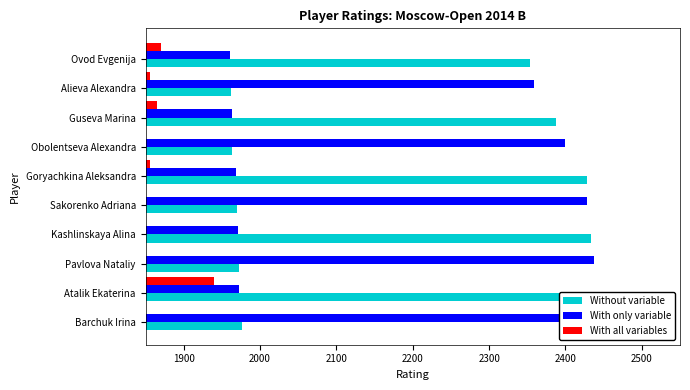

What is the difference between the maximum and second lowest values in the Without variable series?

476